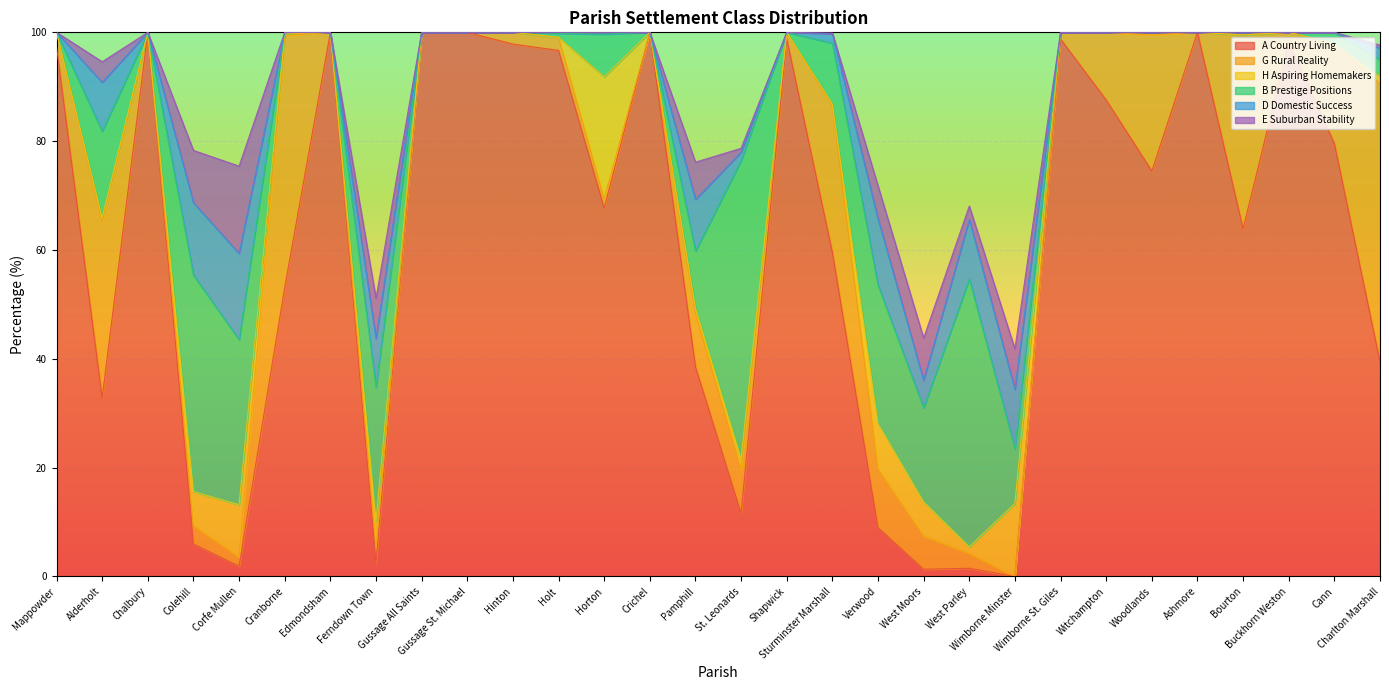

True or false: E Suburban Stability and H Aspiring Homemakers cross at least once.

True